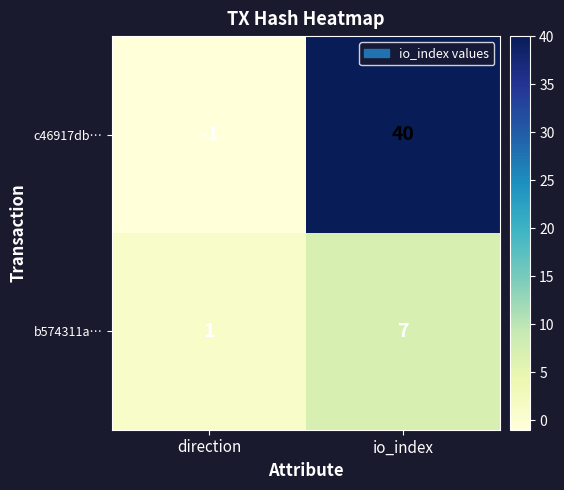

At which category does the chart reach its peak across all series?

io_index